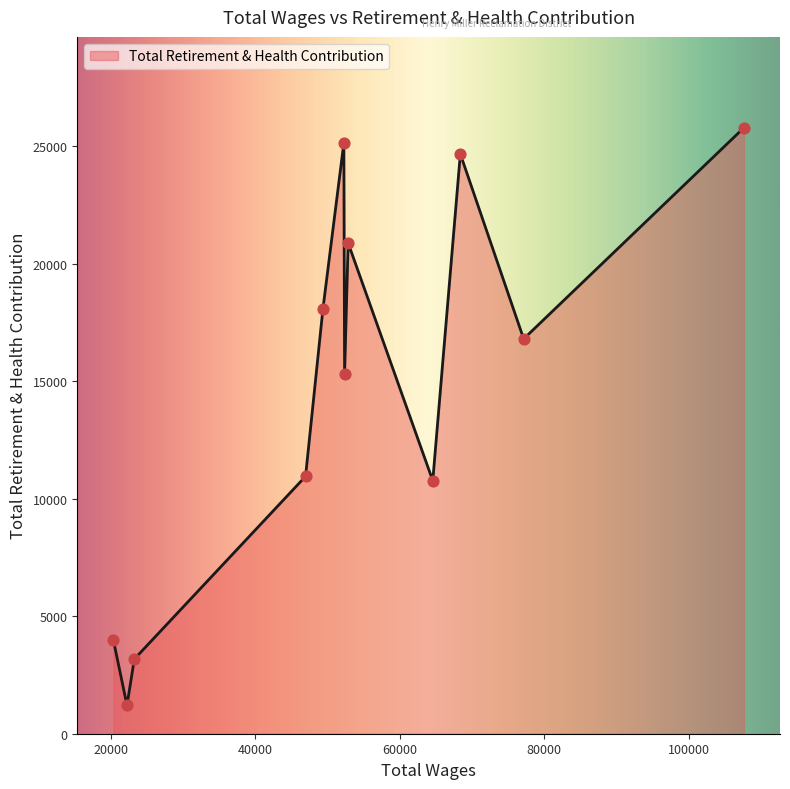

What is the minimum value shown in the chart?

1208